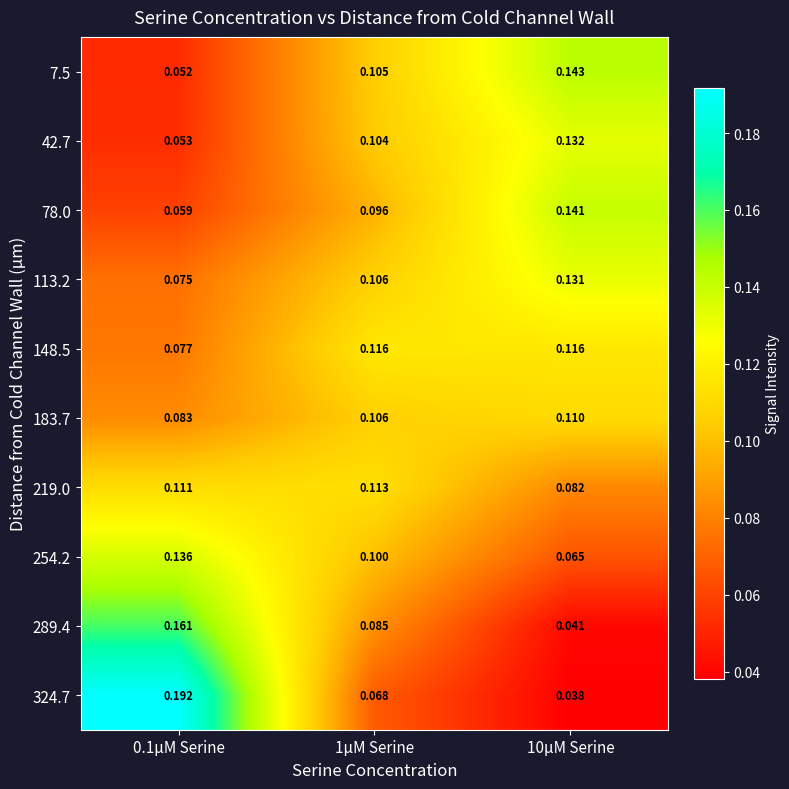

Rank the series at 0.1µM Serine from highest to lowest value.

324.7, 289.4, 254.2, 219.0, 183.7, 148.5, 113.2, 78.0, 42.7, 7.5